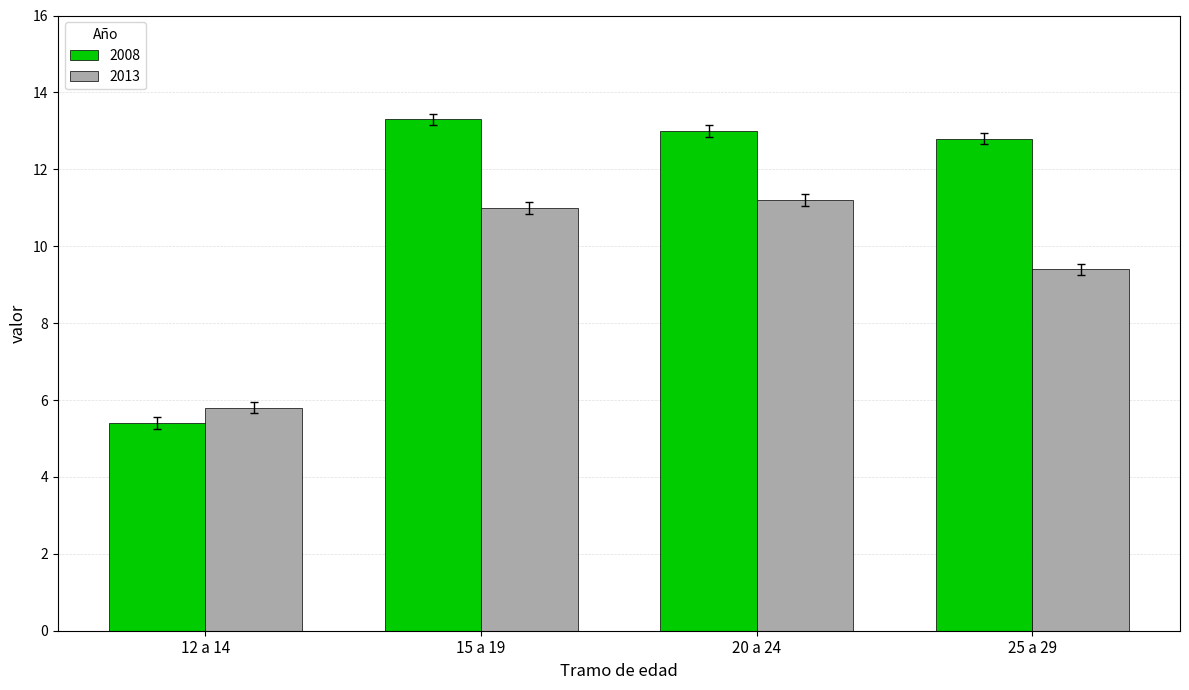

What are all the series names shown in the legend?

2008, 2013